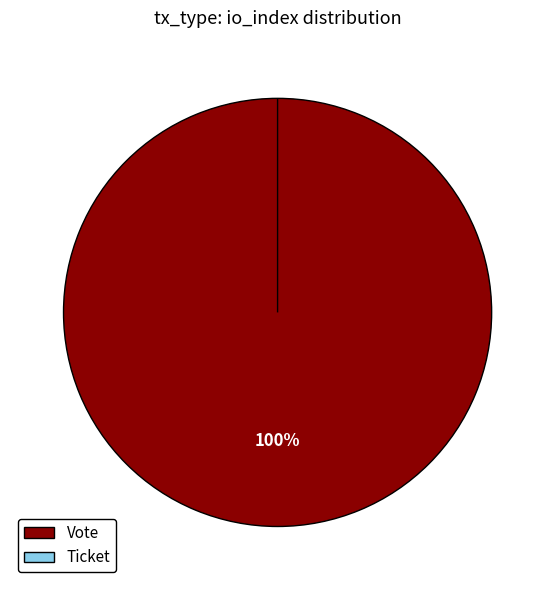

The Vote slice represents 99% of the pie. True or false?

False